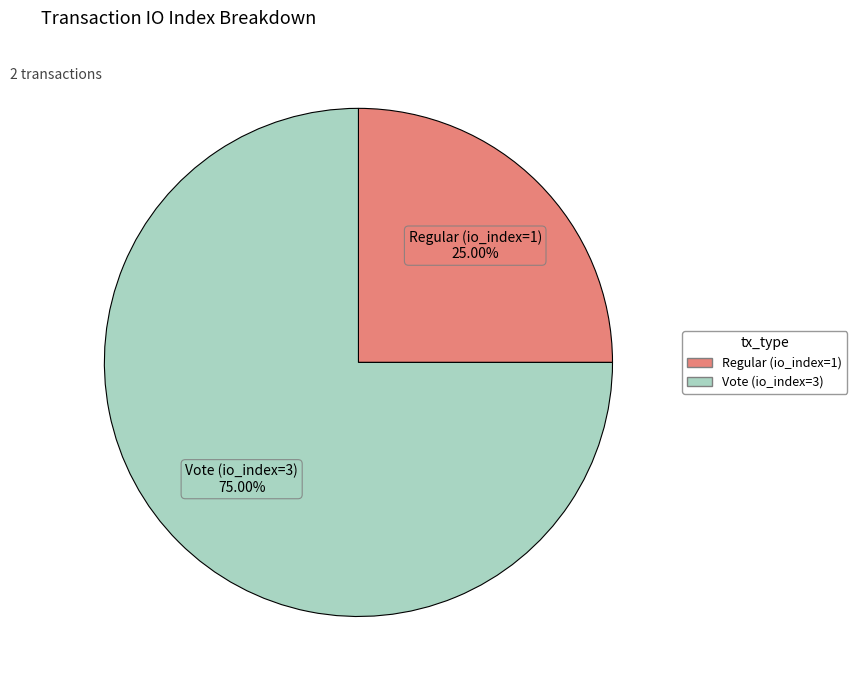

To the nearest percent, what is the difference between the Vote (io_index=3) and Regular (io_index=1) slice percentages?

50%